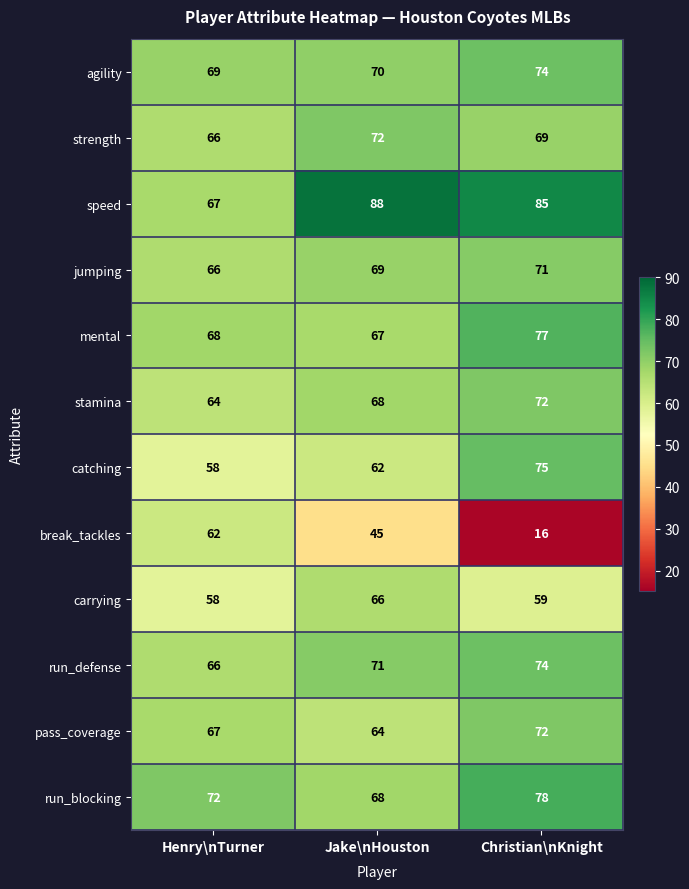

Which series has the widest spread of values?

break_tackles